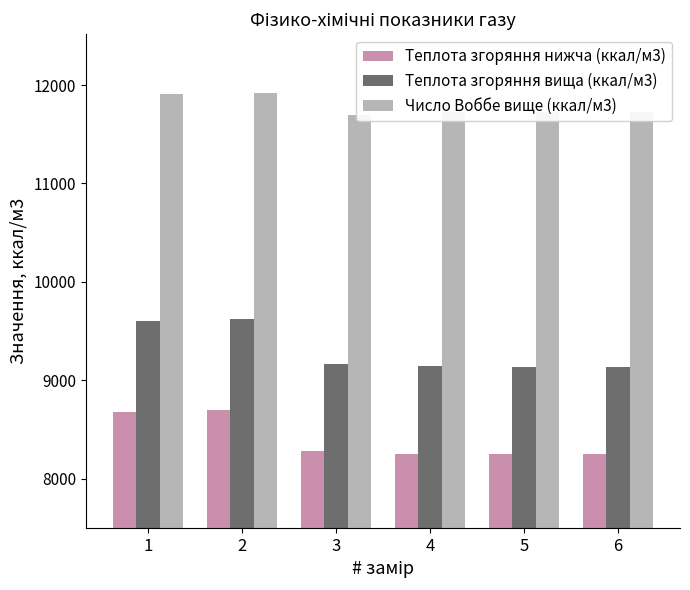

The Число Воббе вище (ккал/м3) series shows 11908.9 at 1. True or false?

True